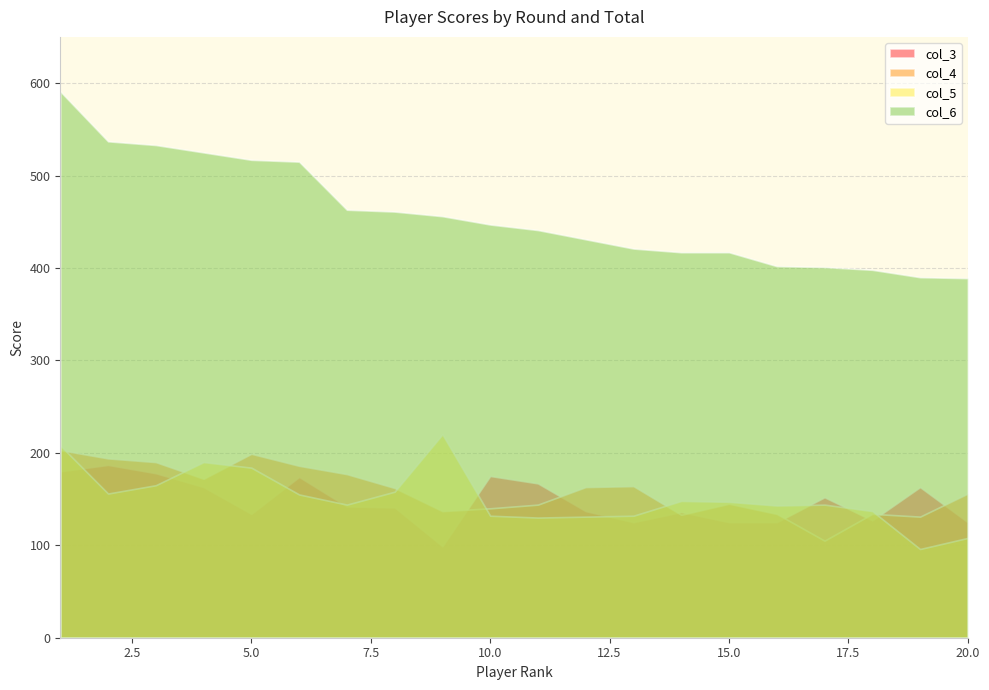

How many values in the col_3 series are below 142?

10